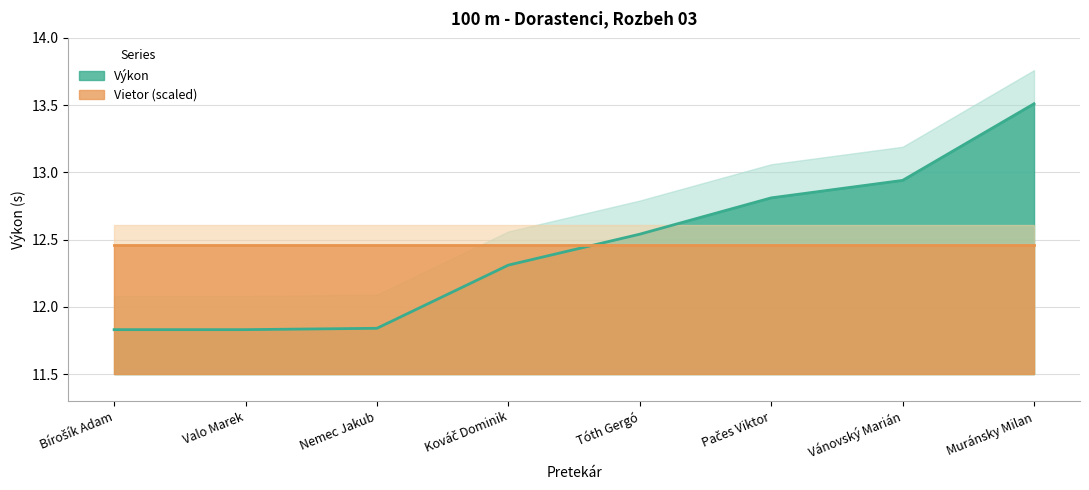

What is the difference between the values at Bírošík Adam and Tóth Gergó?

0.7